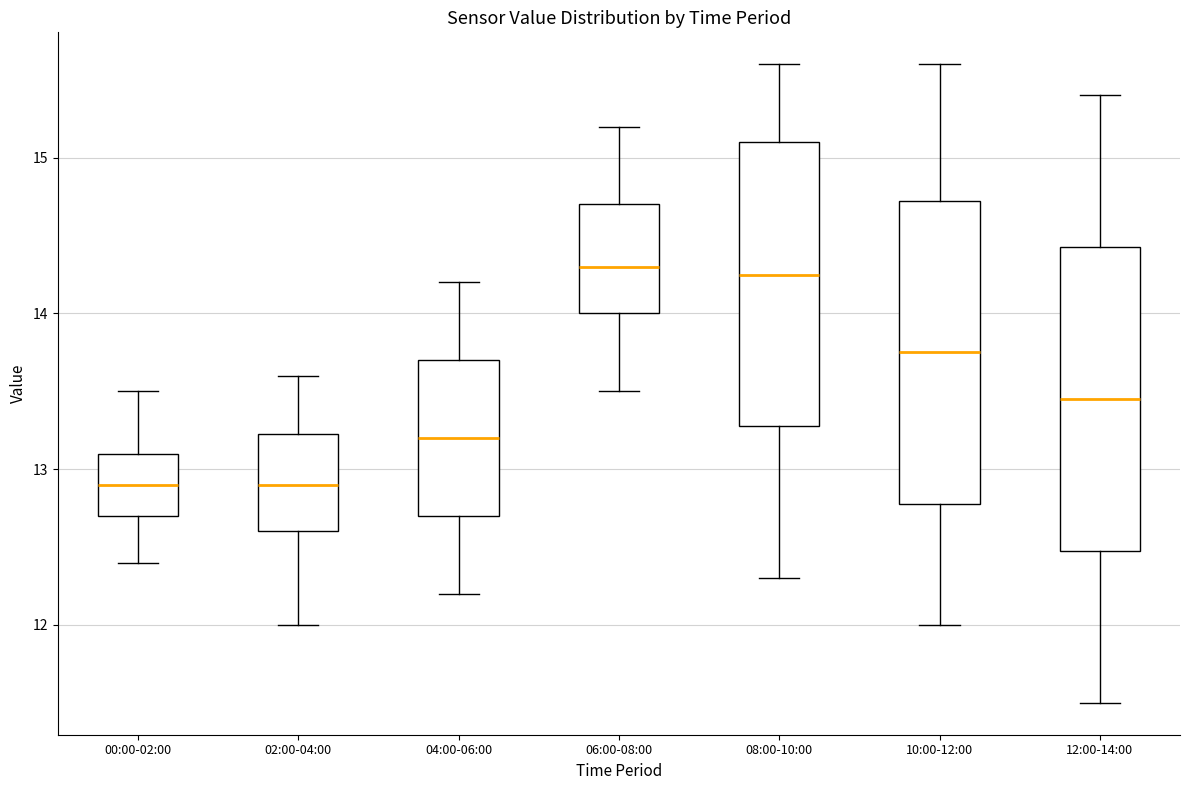

Reading left to right, transcribe this box plot: for each box, give where its median line is, the range the box spans, and where its two whiskers end, as read against the y-axis. The values are not printed on the chart, so give them approximately, as read against the axis.

00:00-02:00: median 12.9, box 12.7 to 13.1, whiskers 12.4 to 13.5
02:00-04:00: median 12.9, box 12.6 to 13.2, whiskers 12.0 to 13.6
04:00-06:00: median 13.2, box 12.7 to 13.7, whiskers 12.2 to 14.2
06:00-08:00: median 14.3, box 14.0 to 14.7, whiskers 13.5 to 15.2
08:00-10:00: median 14.3, box 13.3 to 15.1, whiskers 12.3 to 15.6
10:00-12:00: median 13.8, box 12.8 to 14.7, whiskers 12.0 to 15.6
12:00-14:00: median 13.5, box 12.5 to 14.4, whiskers 11.5 to 15.4